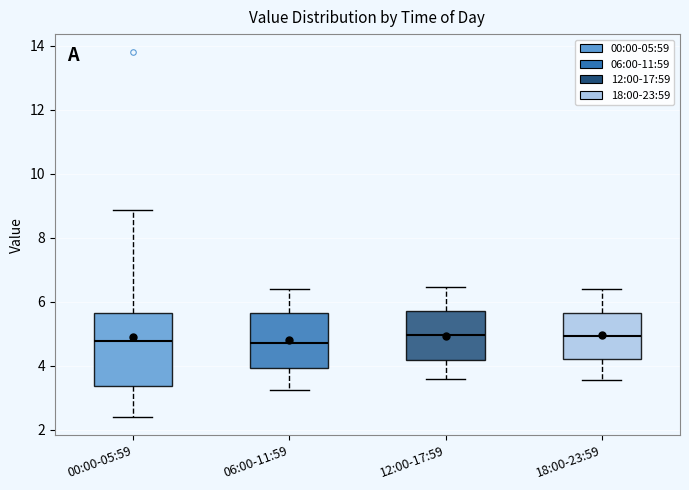

Reading left to right, transcribe this box plot: for each box, give where its median line is, the range the box spans, and where its two whiskers end, as read against the y-axis. The values are not printed on the chart, so give them approximately, as read against the axis.

00:00-05:59: median 4.8, box 3.4 to 5.6, whiskers 2.4 to 8.8
06:00-11:59: median 4.8, box 4.0 to 5.6, whiskers 3.2 to 6.4
12:00-17:59: median 5.0, box 4.2 to 5.8, whiskers 3.6 to 6.4
18:00-23:59: median 5.0, box 4.2 to 5.6, whiskers 3.6 to 6.4